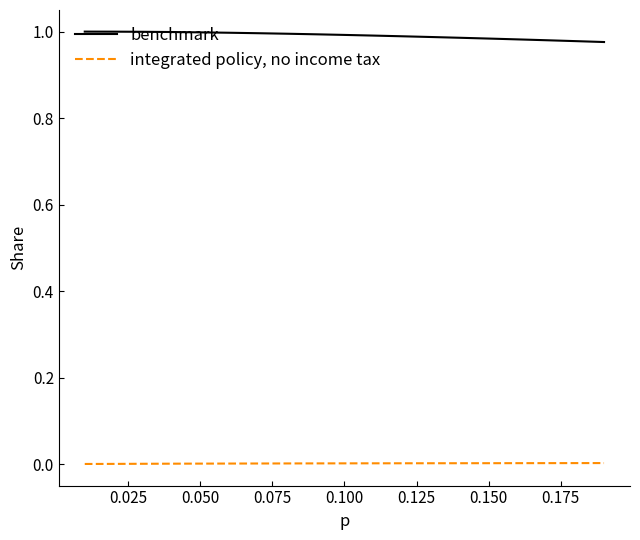

Rank the series by their maximum value, from lowest to highest.

integrated policy, no income tax, benchmark